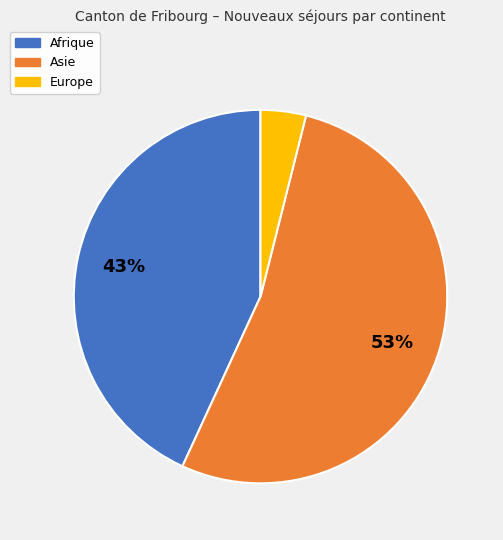

Is there any slice that represents more than half of the pie?

Yes